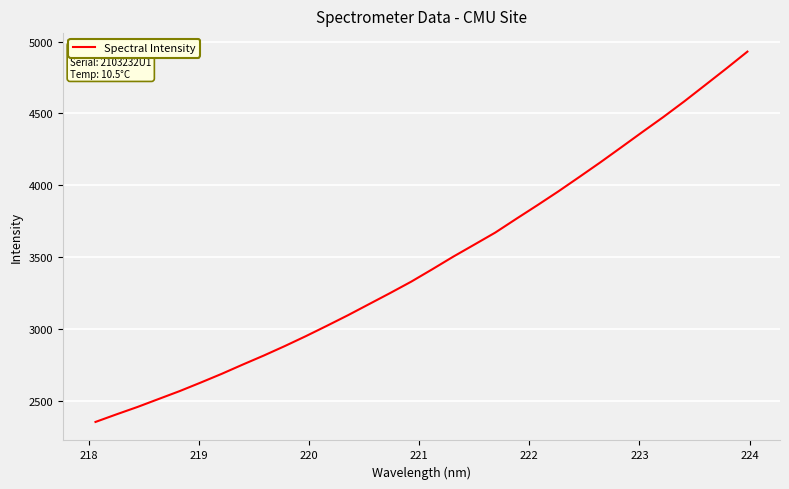

What is the smallest value displayed?

2351.3